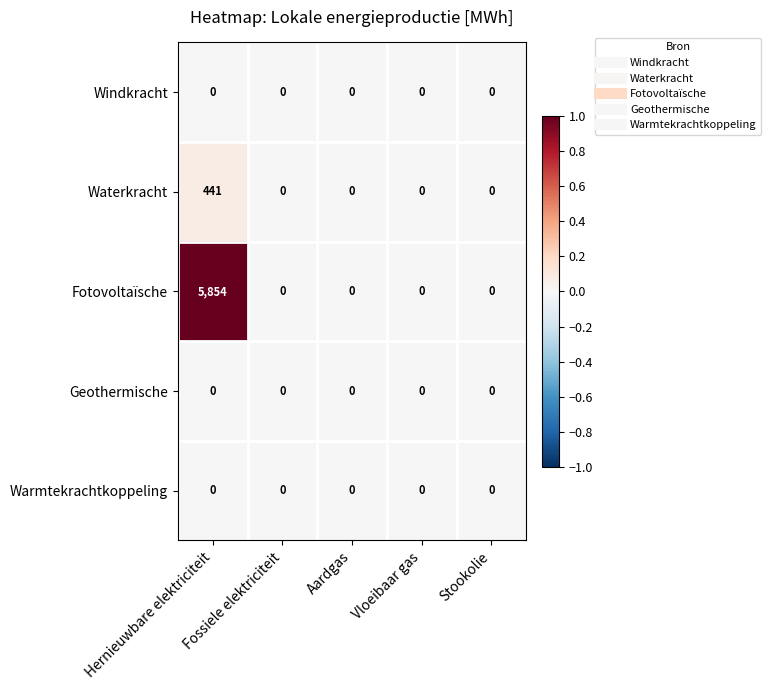

Which series has the largest total across all categories?

Fotovoltaïsche